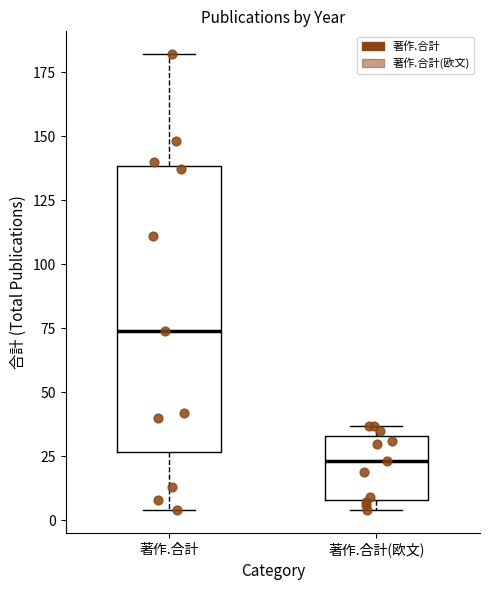

Reading left to right, read every box against the y-axis: the position of its median line, the range the box covers, and the ends of its whiskers. The values are not printed on the chart, so give them approximately, as read against the axis.

著作.合計: median 75, box 25 to 140, whiskers 5 to 180
著作.合計(欧文): median 25, box 10 to 35, whiskers 5 to 35 (just above the box's upper edge)